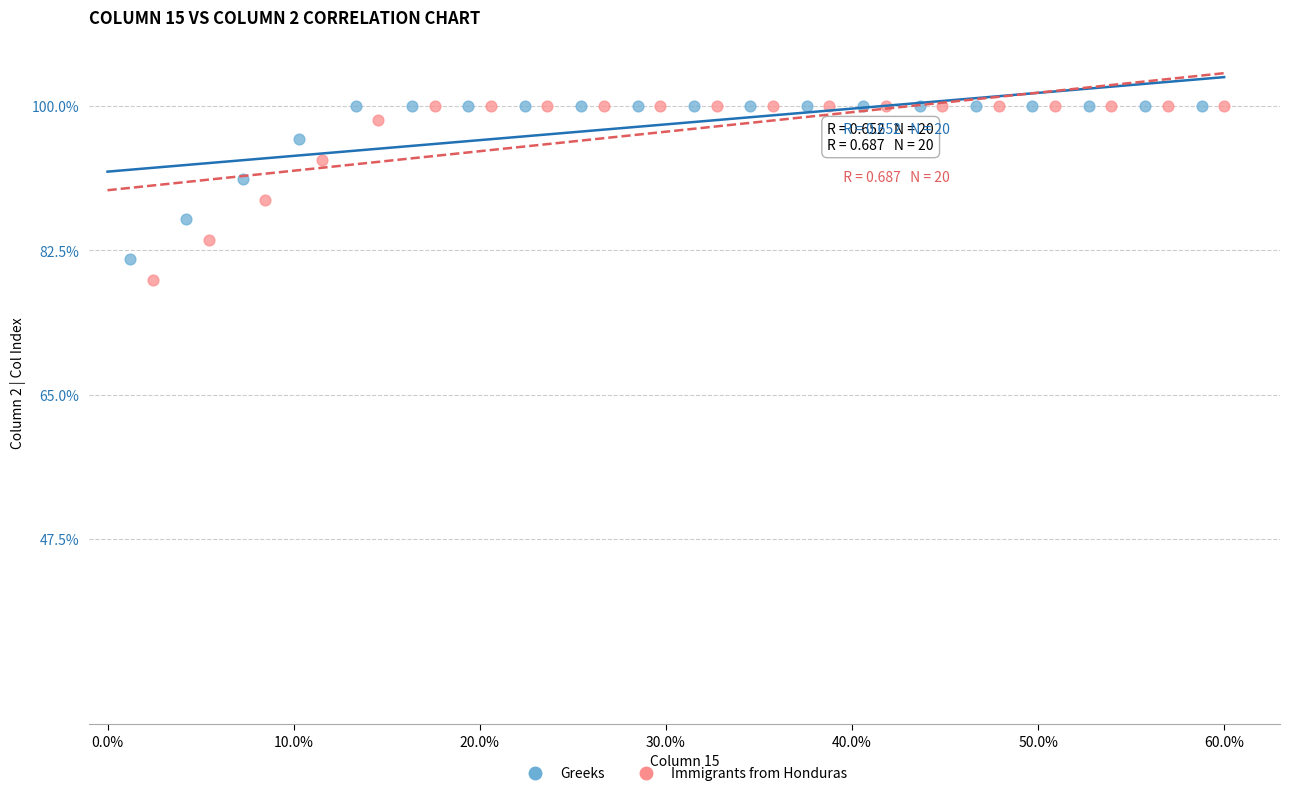

Which series contains the lowest Y value?

Immigrants from Honduras